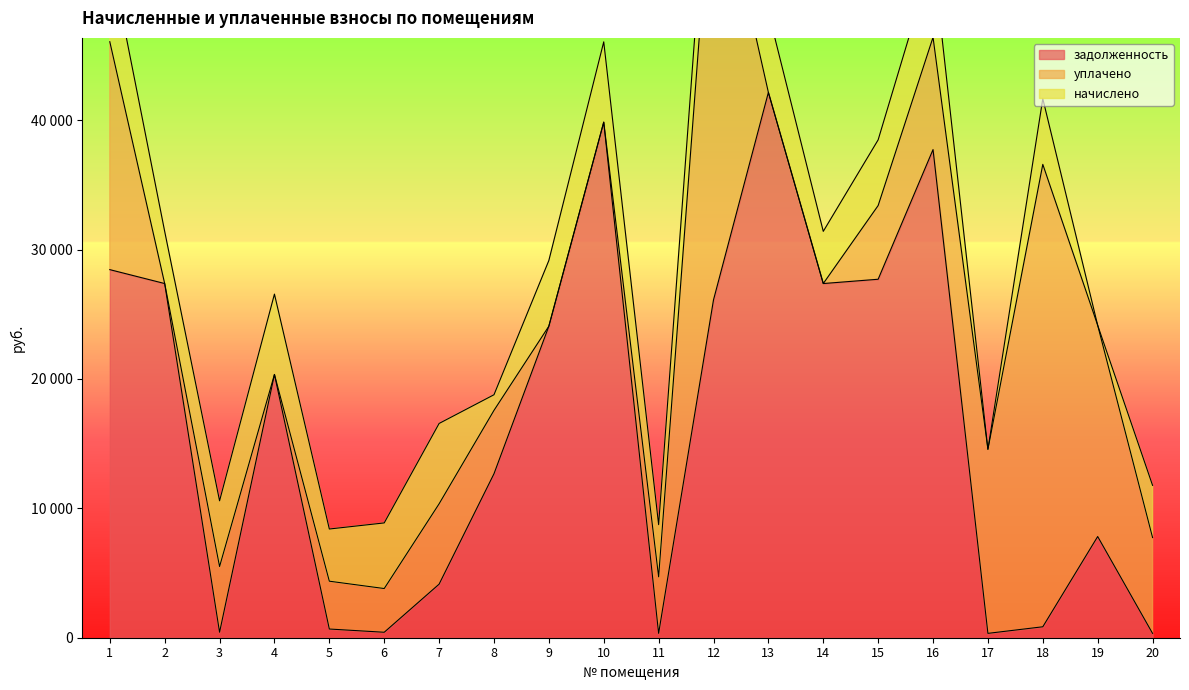

What are all the series names shown in the legend?

задолженность, уплачено, начислено